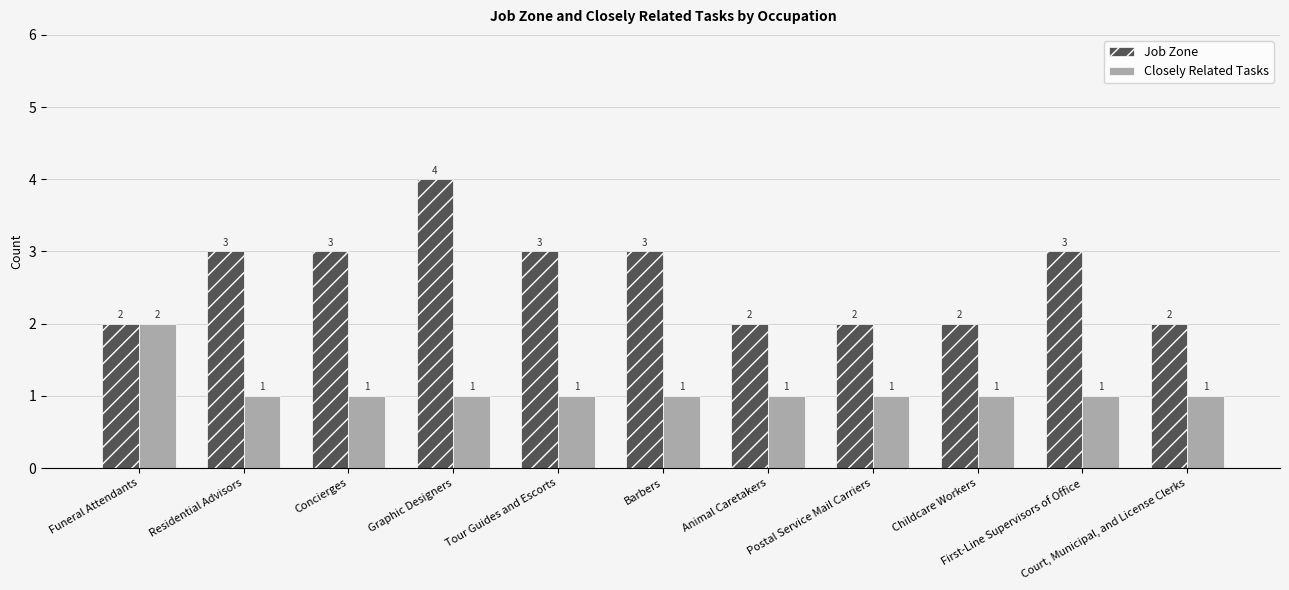

What is the sum of all Closely Related Tasks values?

12